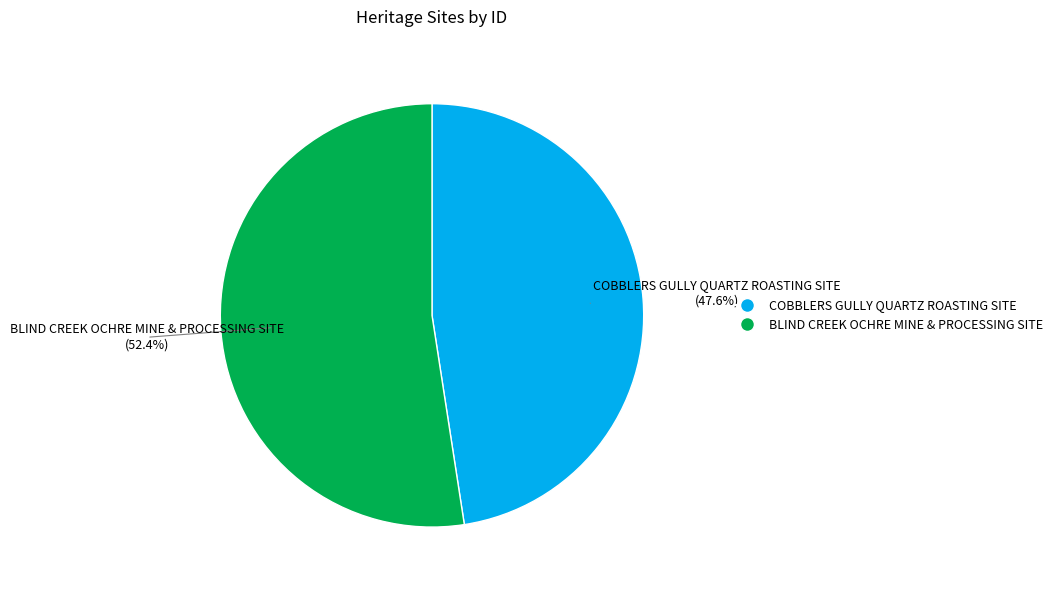

Rank the categories by value from lowest to highest.

COBBLERS GULLY QUARTZ ROASTING SITE, BLIND CREEK OCHRE MINE & PROCESSING SITE